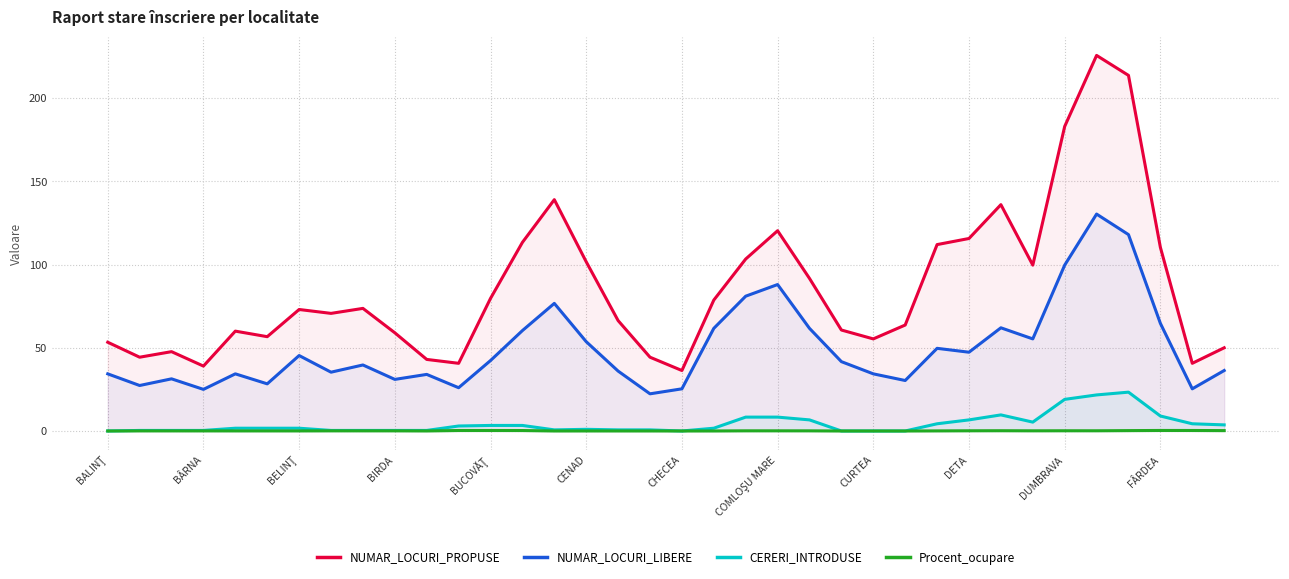

Which series has the largest total across all categories?

NUMAR_LOCURI_PROPUSE